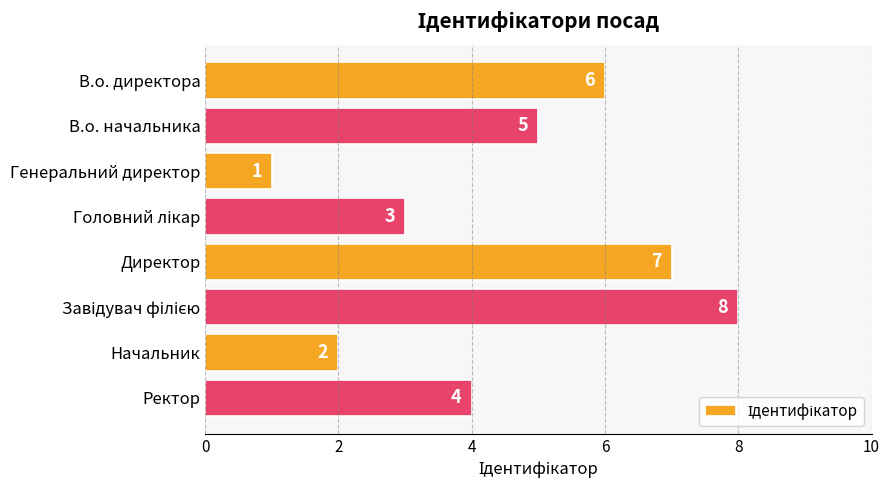

What is the value of the 1st bar from the top?

6